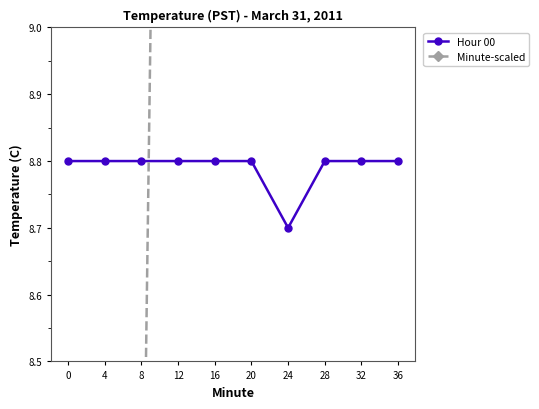

The value of Hour 00 at 4 is 13.3. True or false?

False